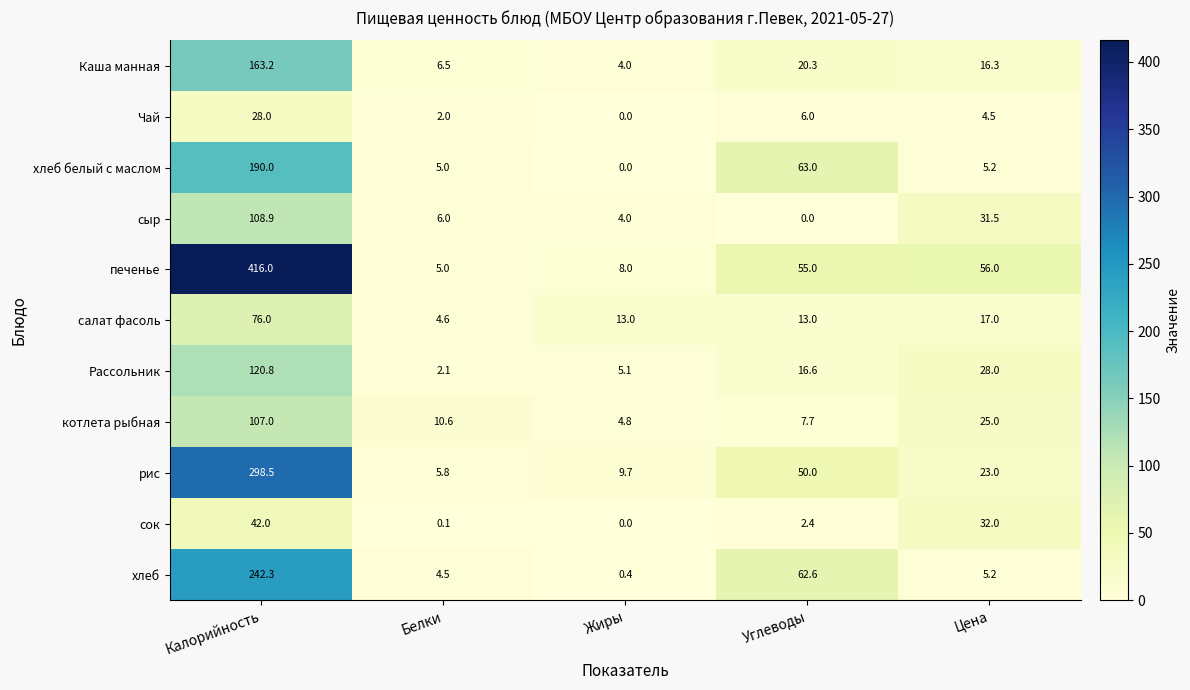

At Углеводы, list the series in order from smallest to largest.

сыр, сок, Чай, котлета рыбная, салат фасоль, Рассольник, Каша манная, рис, печенье, хлеб, хлеб белый с маслом